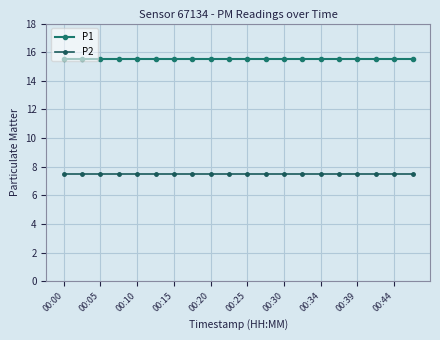

True or false: P2 has more than 2 interior local peaks.

False